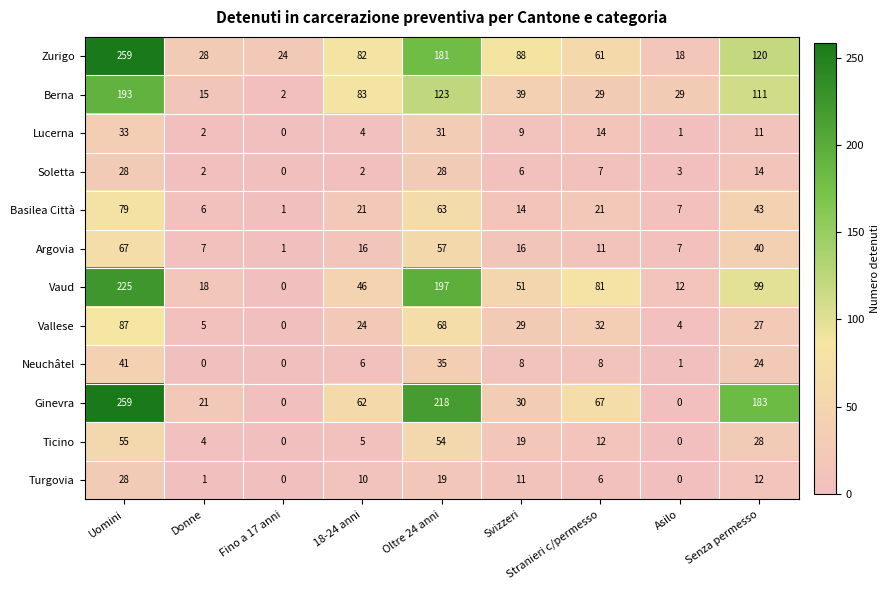

How many data points in Berna are less than 39?

4